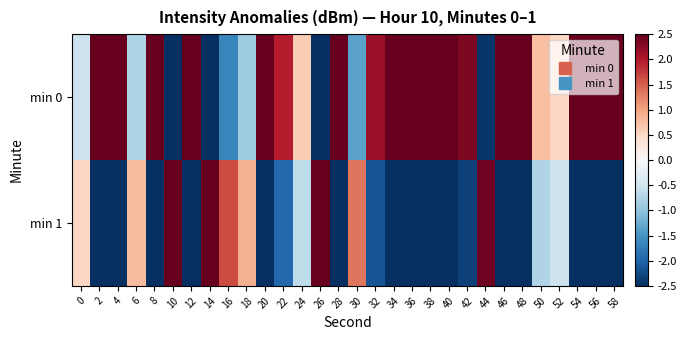

Reading left to right, extract all data points from this chart.

min 0: 0=-0.5	2=3.7	4=2.6	6=-0.8	8=3.0	10=-9.5	12=4.9	14=-12.5	16=-1.6	18=-0.9	20=5.1	22=2.0	24=0.6	26=-5.8	28=3.5	30=-1.3	32=2.2	34=5.8	36=6.3	38=3.4	40=4.7	42=2.3	44=-2.4	46=2.6	48=7.0	50=0.8	52=0.5	54=9.8	56=4.3	58=4.5
min 1: 0=0.5	2=-3.7	4=-2.6	6=0.8	8=-3.0	10=9.5	12=-4.9	14=12.5	16=1.6	18=0.9	20=-5.1	22=-2.0	24=-0.6	26=5.8	28=-3.5	30=1.3	32=-2.2	34=-5.8	36=-6.3	38=-3.4	40=-4.7	42=-2.3	44=2.4	46=-2.6	48=-7.0	50=-0.8	52=-0.5	54=-9.8	56=-4.3	58=-4.5